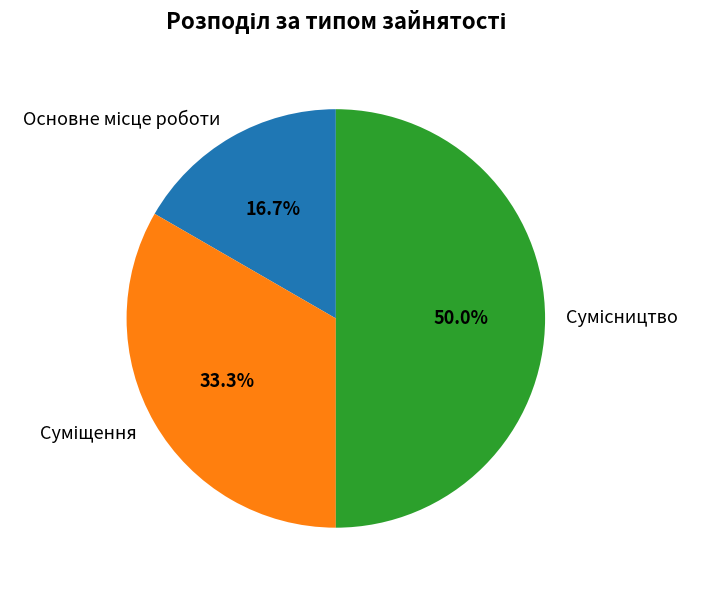

Combined, what portion of the pie is Сумісництво and Суміщення?

83.3%